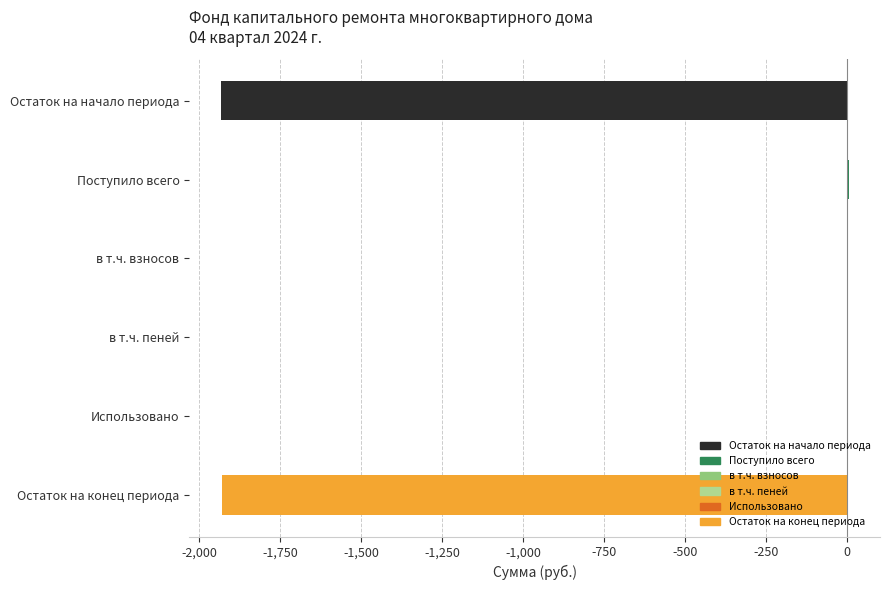

What is the change in value from Использовано to Остаток на конец периода?

-1929.7